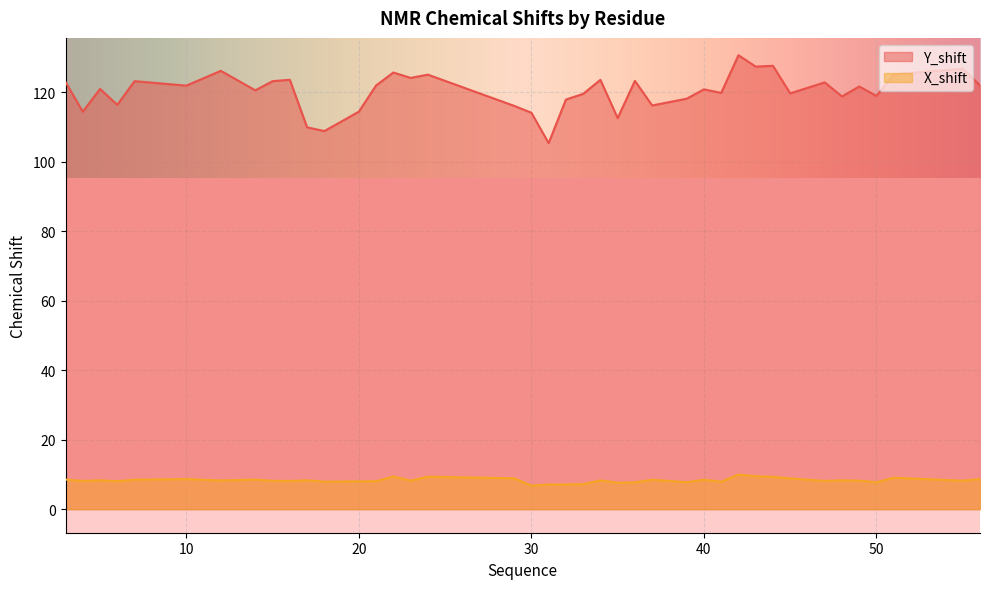

The value of X_shift at 14 is 8.5. True or false?

True